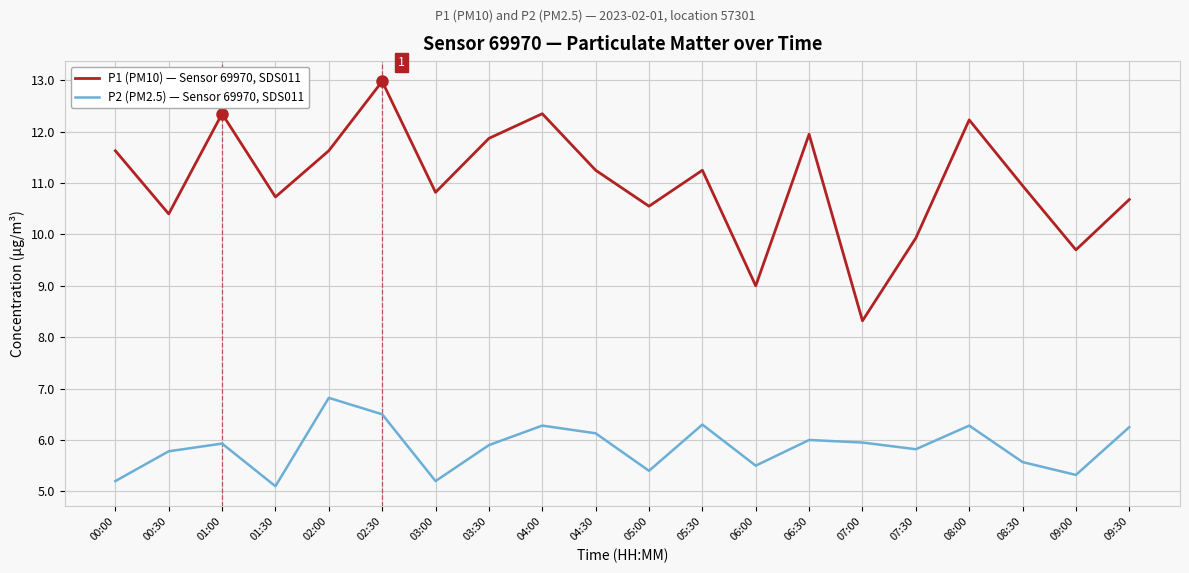

At which category does the chart reach its peak across all series?

02:30